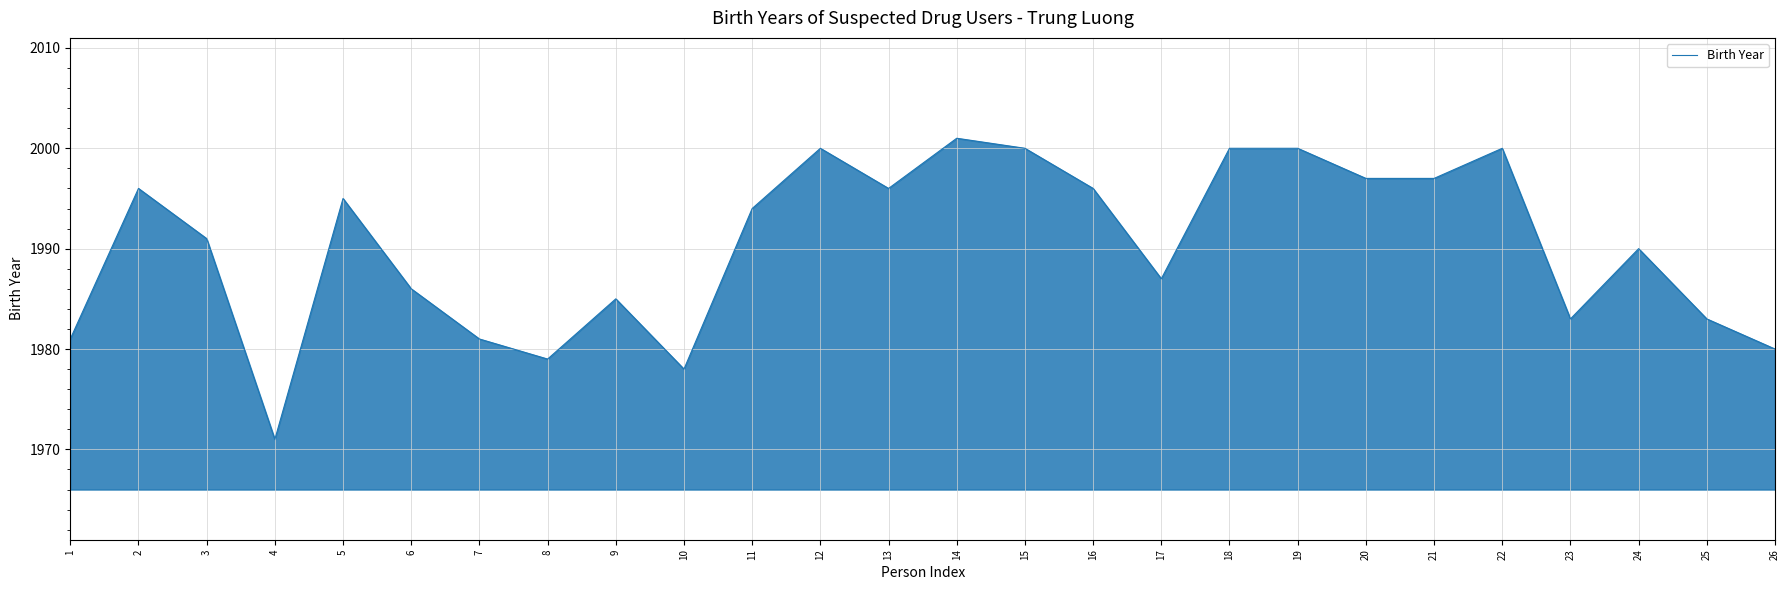

At which category does the data reach its first local peak?

2